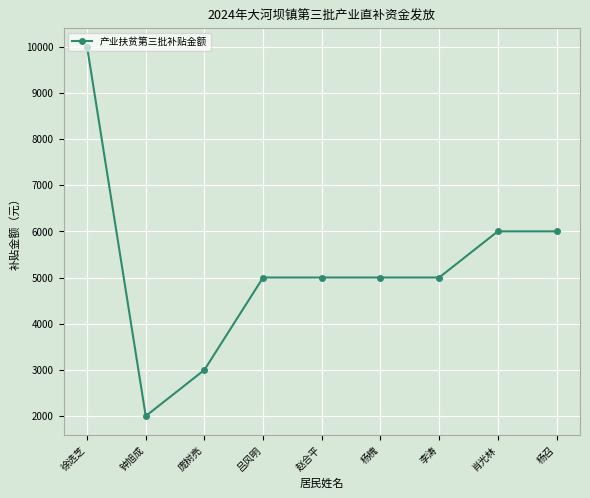

Is it true that the value at 杨召 is 6000?

True